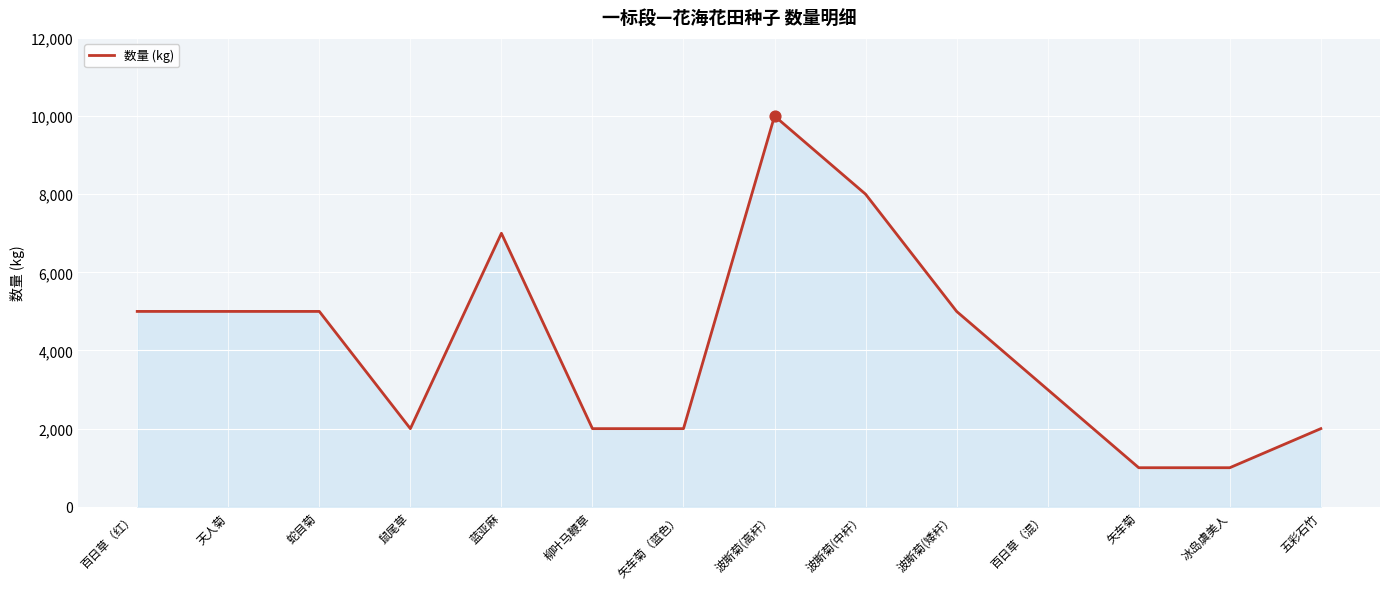

What is the ratio of the value at 蓝亚麻 to the value at 波斯菊(中杆）?

0.9